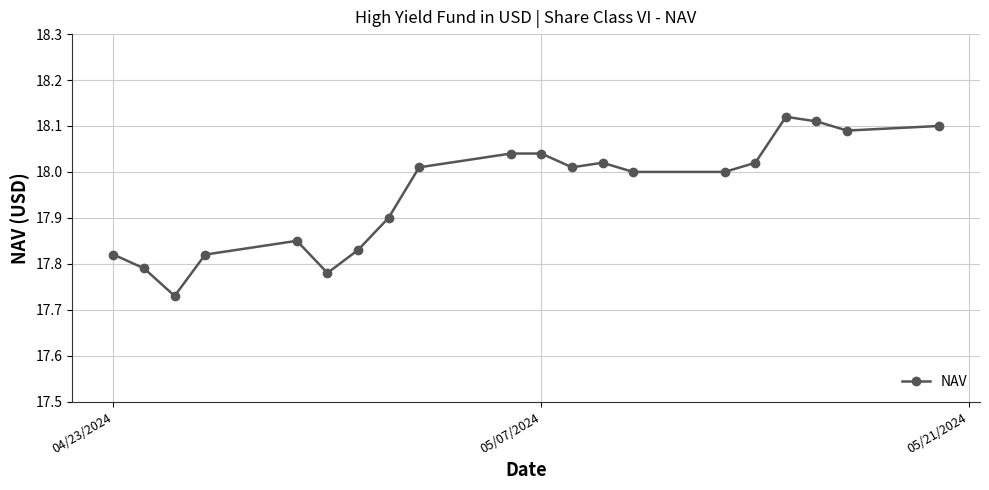

What is the difference between the maximum and minimum values?

0.4